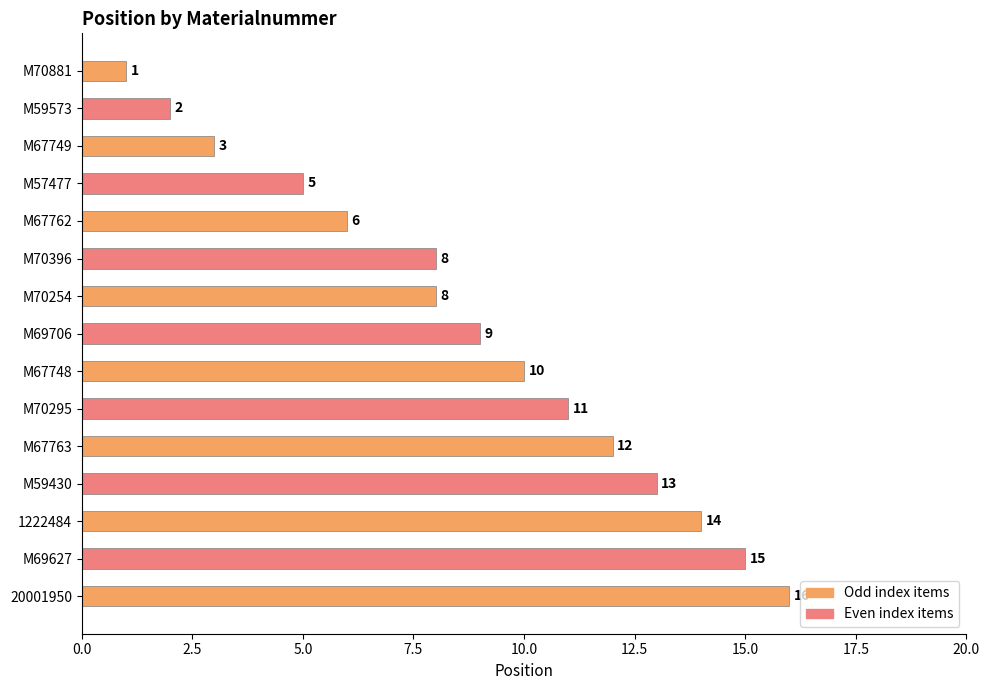

Reading top to bottom, extract all data points from this chart.

M70881=1	M59573=2	M67749=3	M57477=5	M67762=6	M70396=8	M70254=8	M69706=9	M67748=10	M70295=11	M67763=12	M59430=13	1222484=14	M69627=15	20001950=16